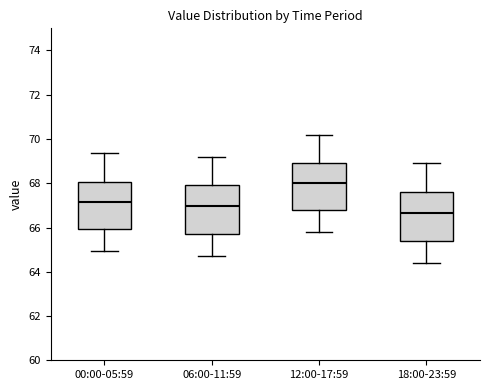

Reading left to right, transcribe this box plot: for each box, give where its median line is, the range the box spans, and where its two whiskers end, as read against the y-axis. The values are not printed on the chart, so give them approximately, as read against the axis.

00:00-05:59: median 67.2, box 66.0 to 68.0, whiskers 65.0 to 69.4
06:00-11:59: median 67.0, box 65.8 to 68.0, whiskers 64.8 to 69.2
12:00-17:59: median 68.0, box 66.8 to 69.0, whiskers 65.8 to 70.2
18:00-23:59: median 66.6, box 65.4 to 67.6, whiskers 64.4 to 69.0